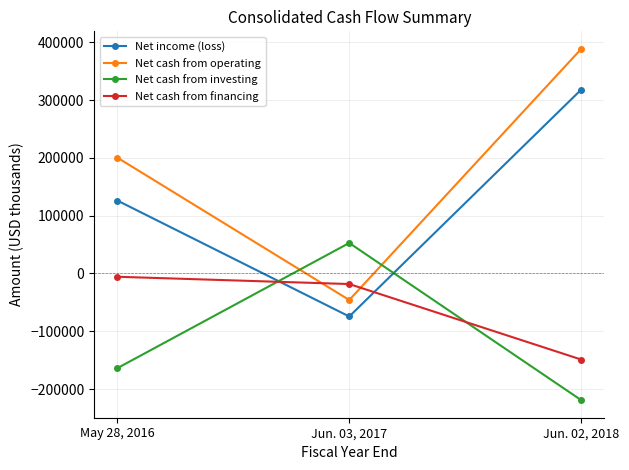

What is the difference between the highest and lowest values at Jun. 02, 2018?

607585